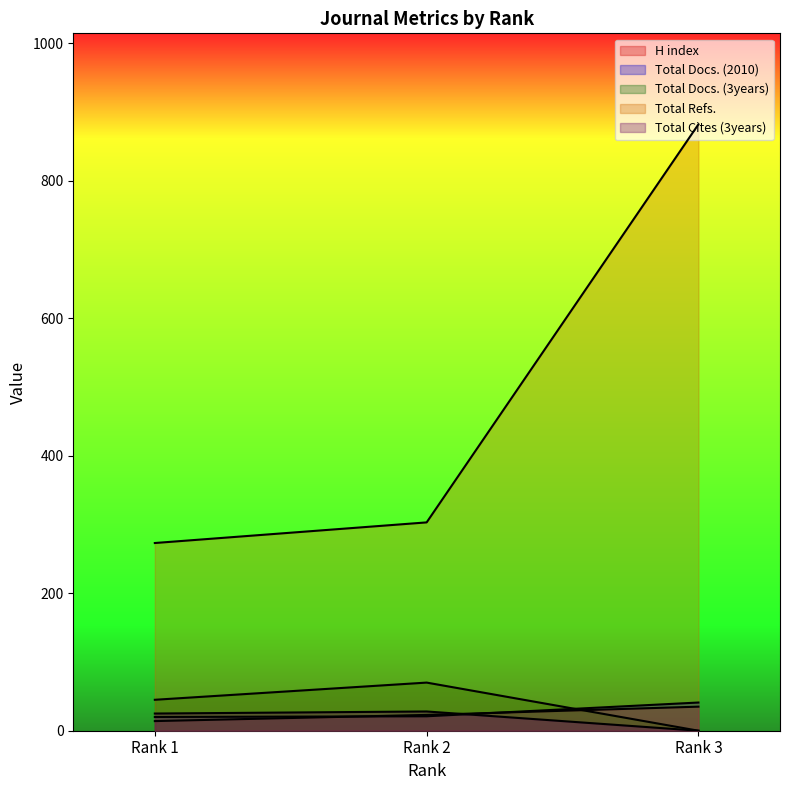

What is the average value of the H index series?

24